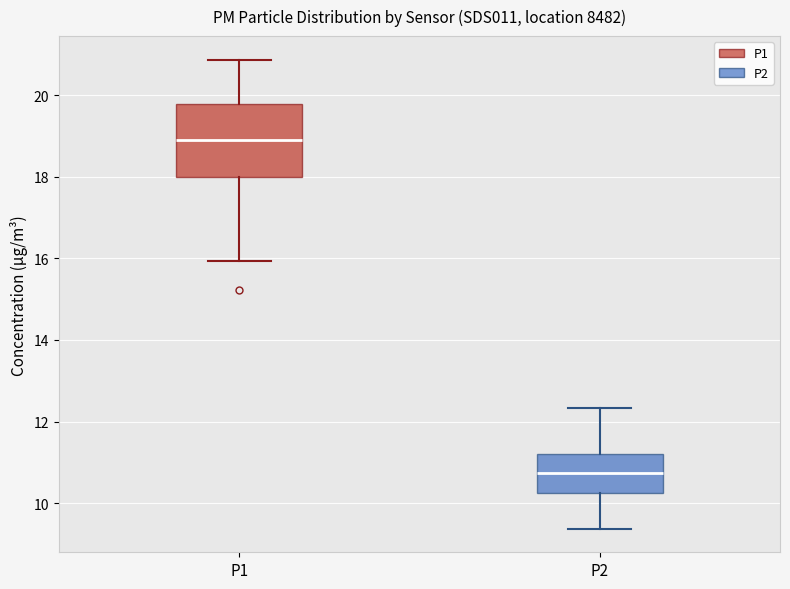

Reading left to right, transcribe this box plot: for each box, give where its median line is, the range the box spans, and where its two whiskers end, as read against the y-axis. The values are not printed on the chart, so give them approximately, as read against the axis.

P1: median 19.0, box 18.0 to 19.8, whiskers 16.0 to 20.8
P2: median 10.8, box 10.2 to 11.2, whiskers 9.4 to 12.4